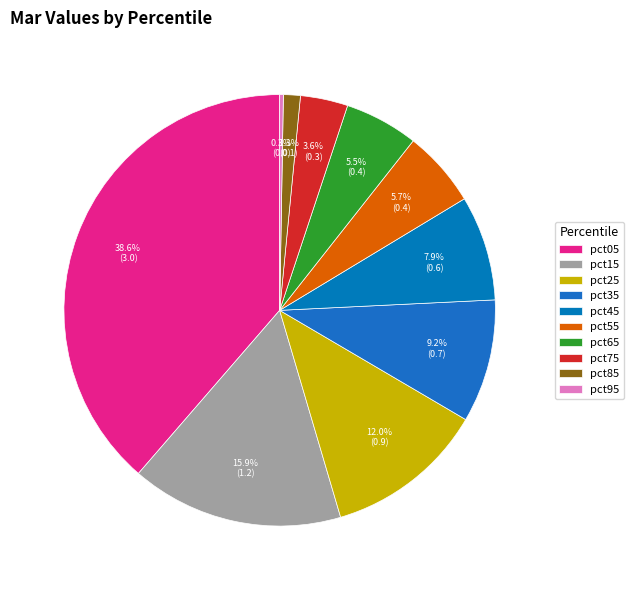

Does pct05 account for over 50% of the chart?

No